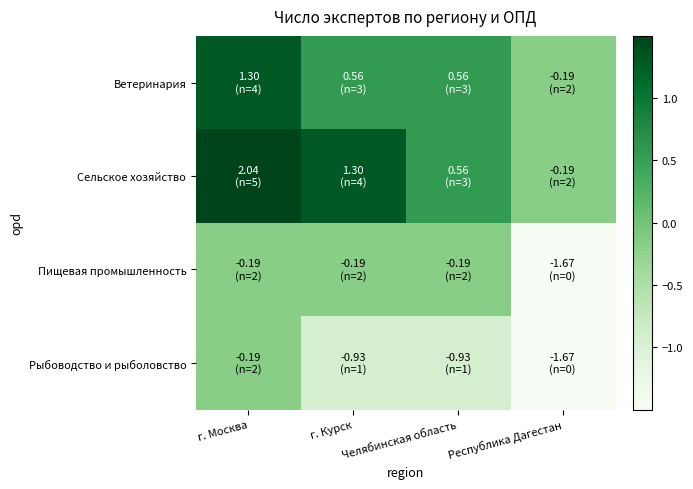

List the series in order of their peak value, lowest first.

Пищевая промышленность, Рыбоводство и рыболовство, Ветеринария, Сельское хозяйство